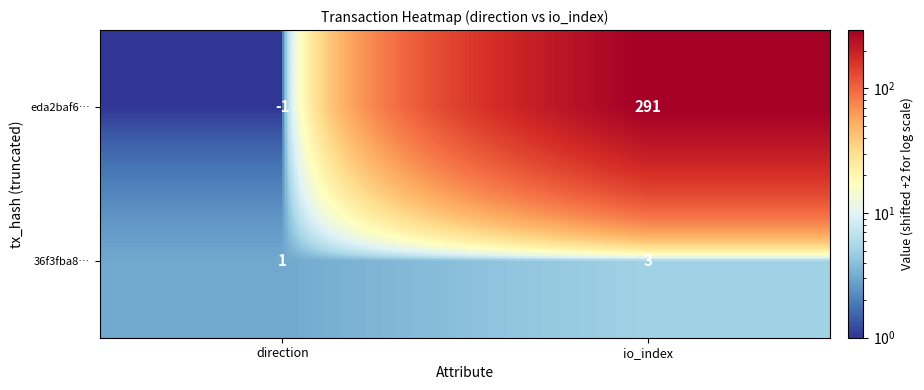

What is the spread (max minus min) of values at direction?

2